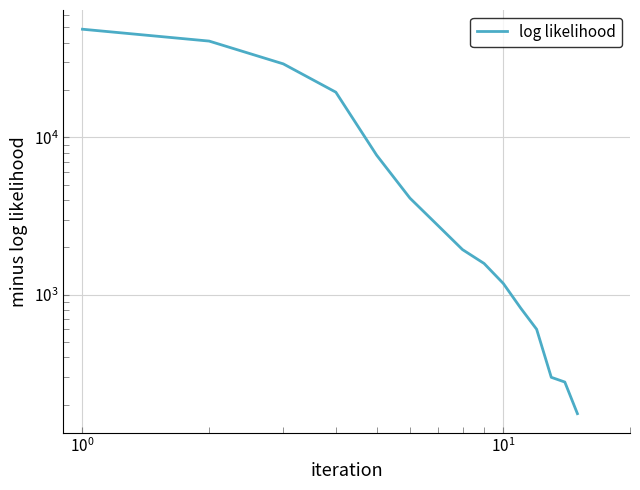

What is the greatest value displayed?

48673